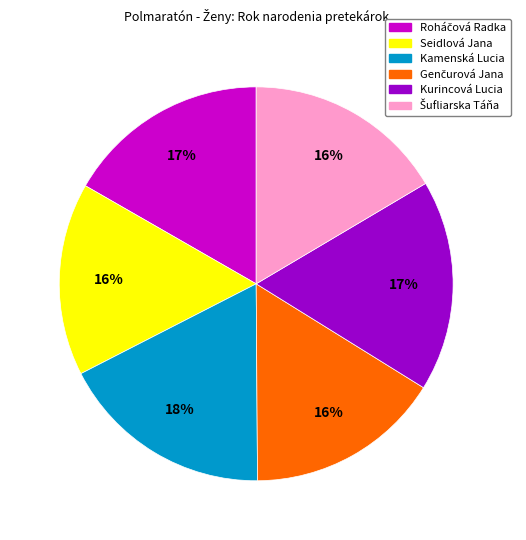

The Seidlová Jana slice represents 5% of the pie. True or false?

False